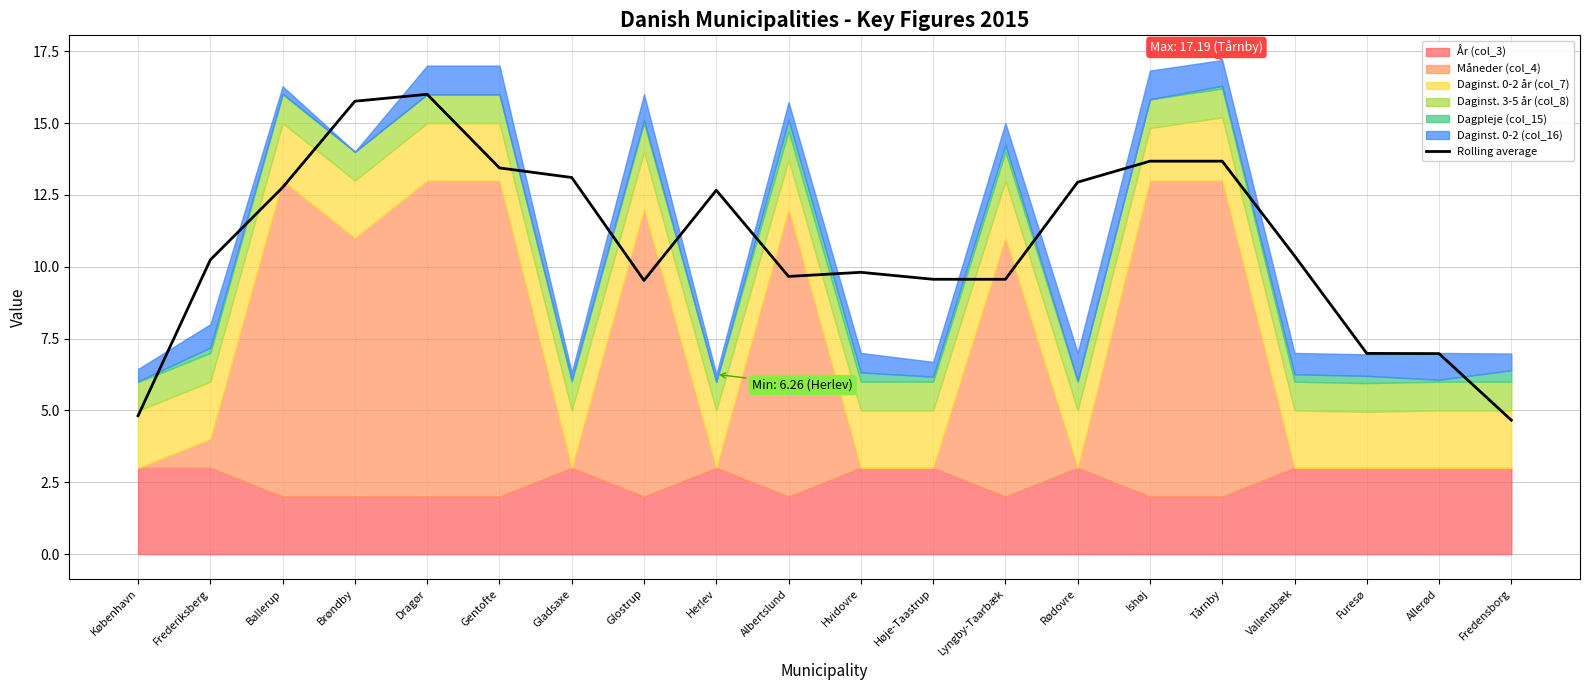

Which label corresponds to the smallest value in the chart?

Fredensborg